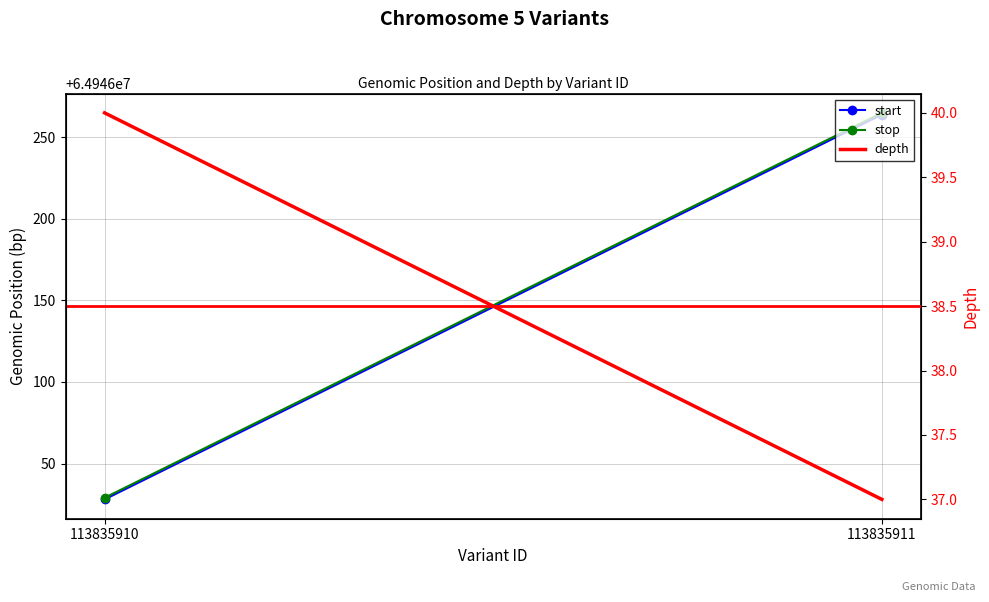

Which label corresponds to the smallest value in the chart?

113835911